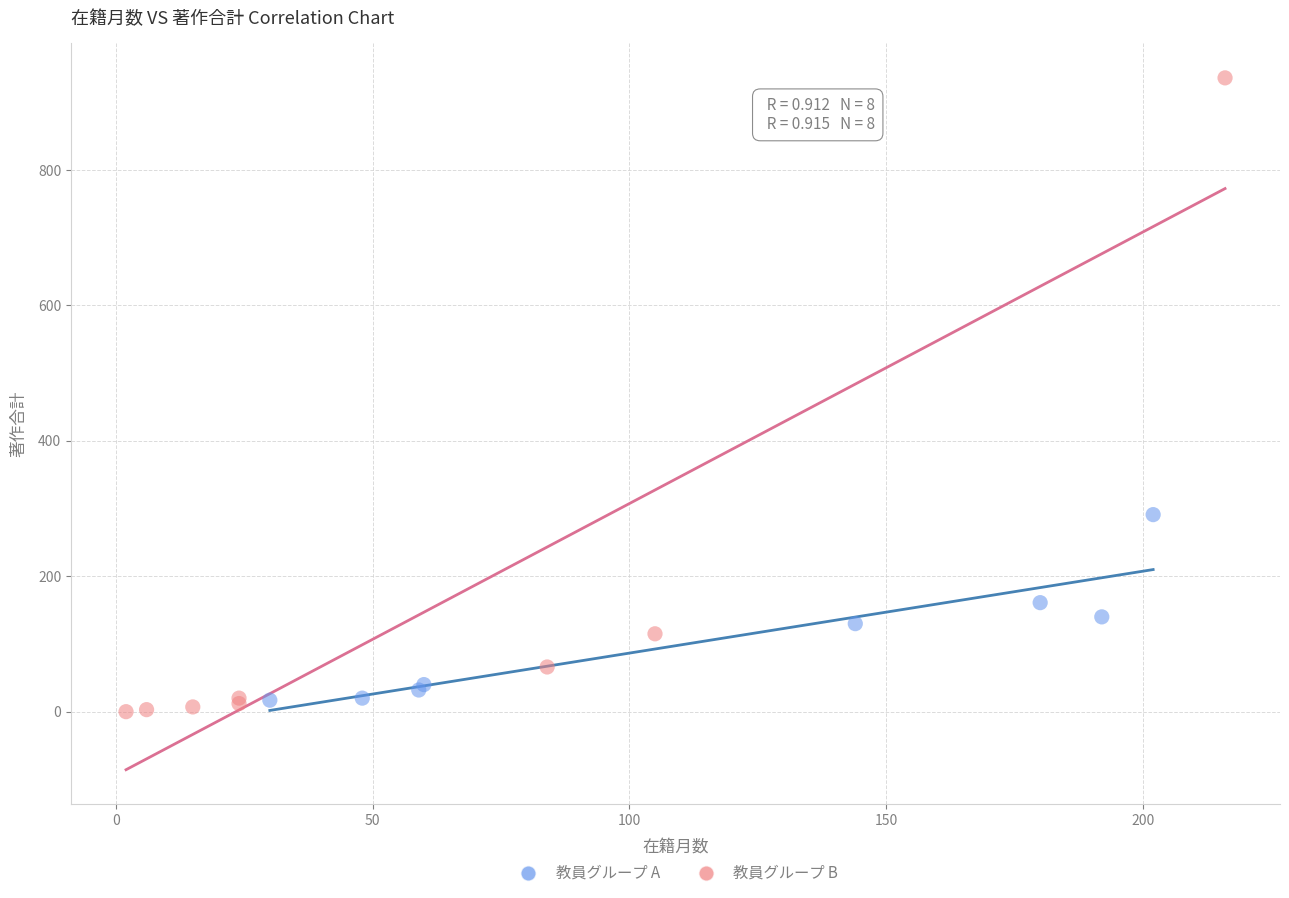

Which series has the widest spread of Y values?

教員グループ B